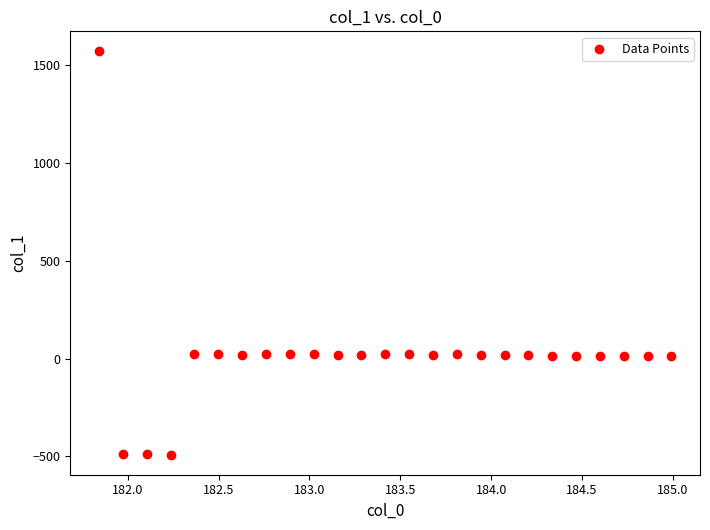

What is the range of X values (max minus min)?

3.1